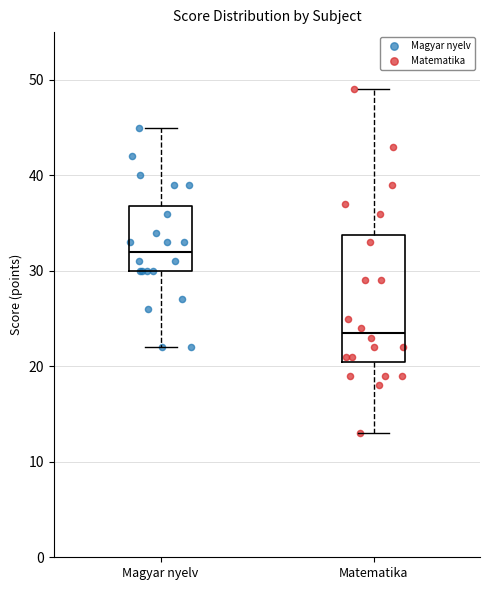

Reading left to right, transcribe this box plot: for each box, give where its median line is, the range the box spans, and where its two whiskers end, as read against the y-axis. The values are not printed on the chart, so give them approximately, as read against the axis.

Magyar nyelv: median 32, box 30 to 37, whiskers 22 to 45
Matematika: median 24, box 21 to 34, whiskers 13 to 49